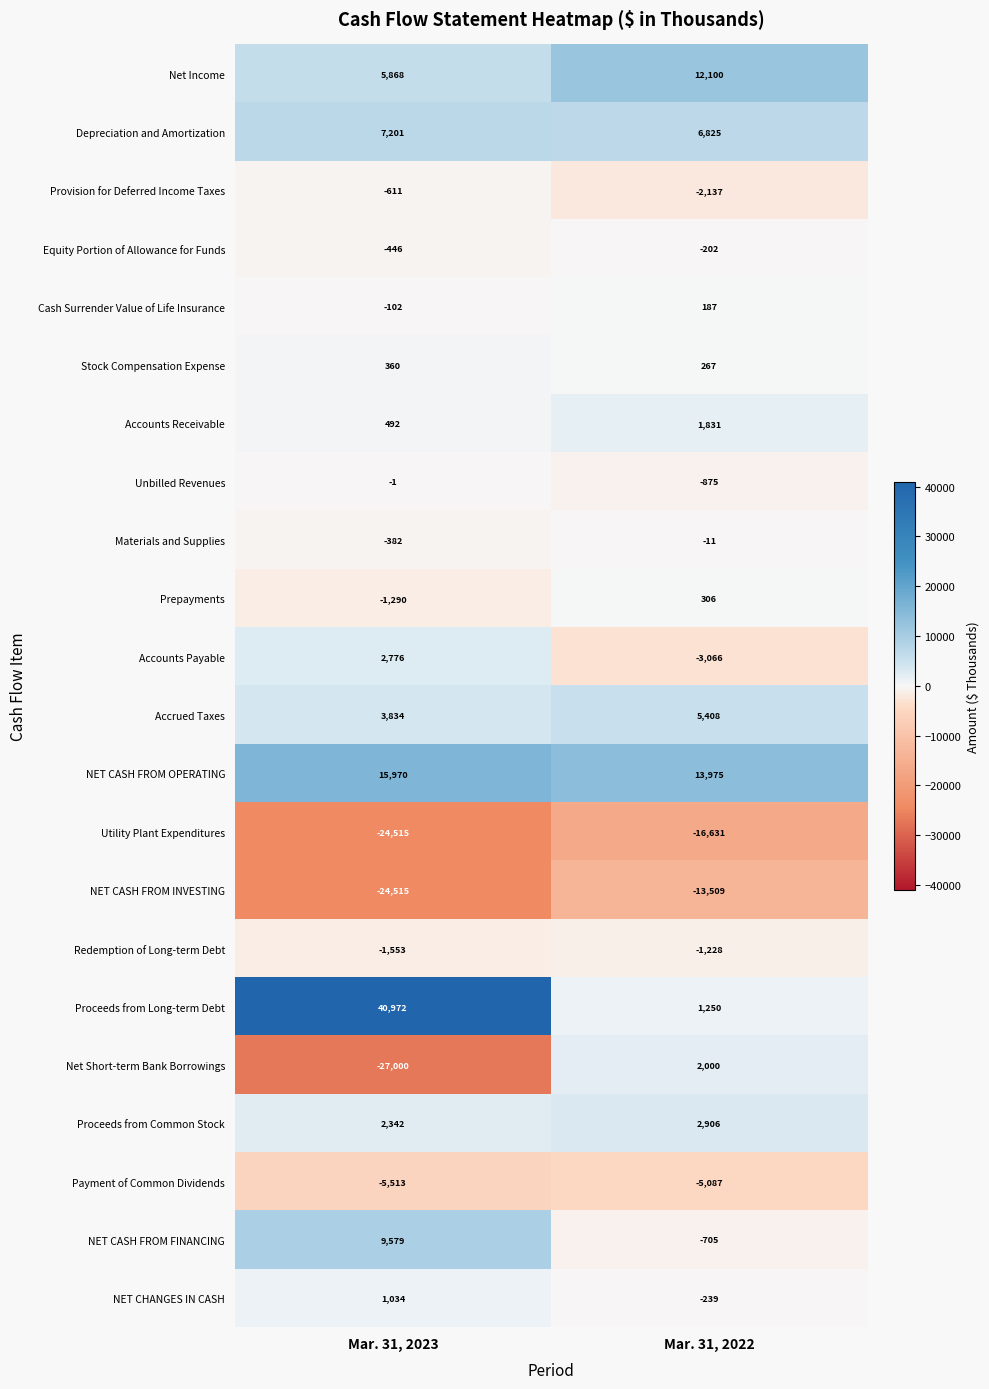

Rank the categories by Unbilled Revenues value from lowest to highest.

Mar. 31, 2022, Mar. 31, 2023